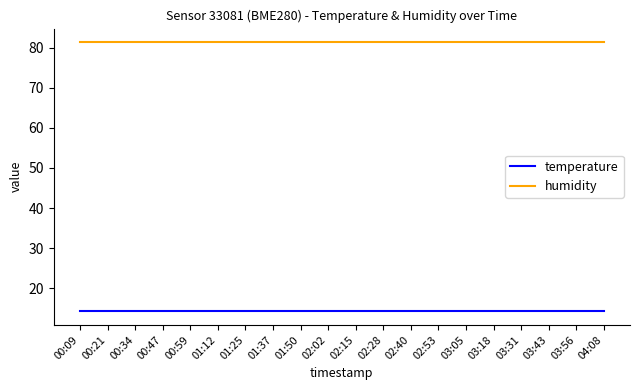

How many lines are shown in the chart?

2